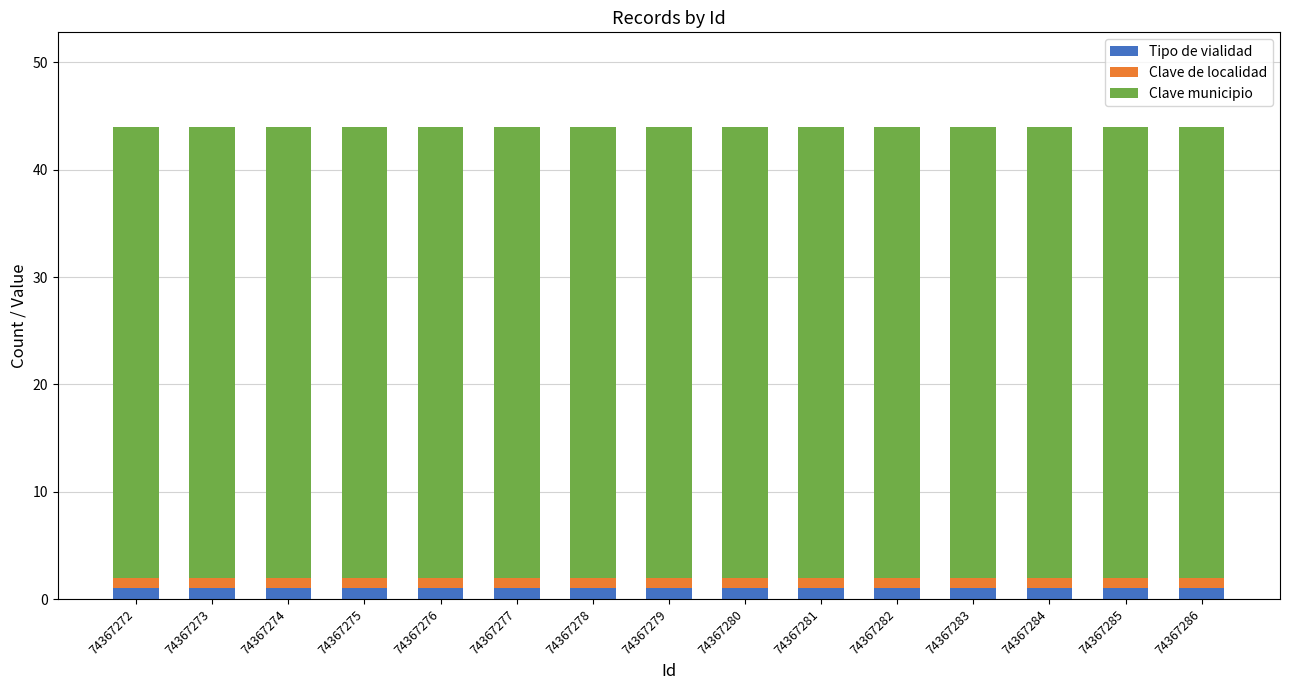

Is it true that Tipo de vialidad equals 1 at 74367281?

True